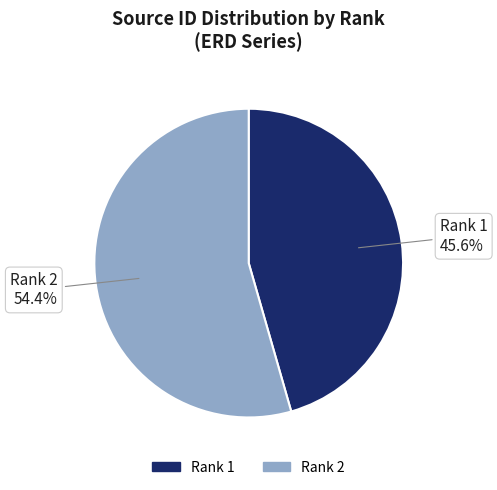

Is there a majority slice in this chart?

Yes